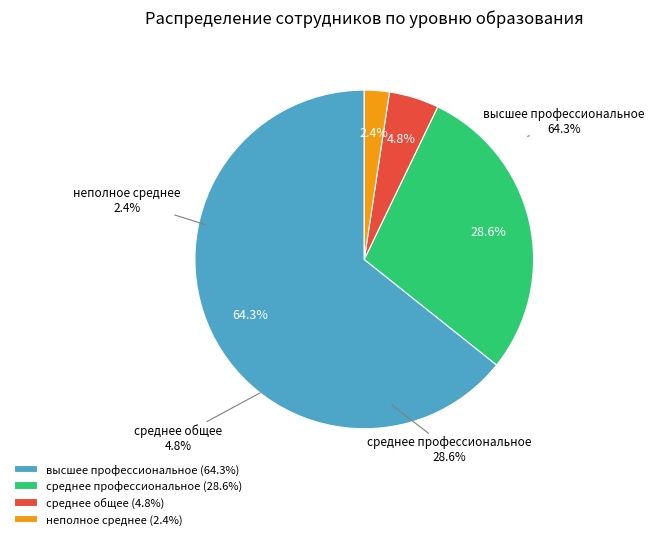

Combined, what portion of the pie is среднее профессиональное and неполное среднее?

31.0%